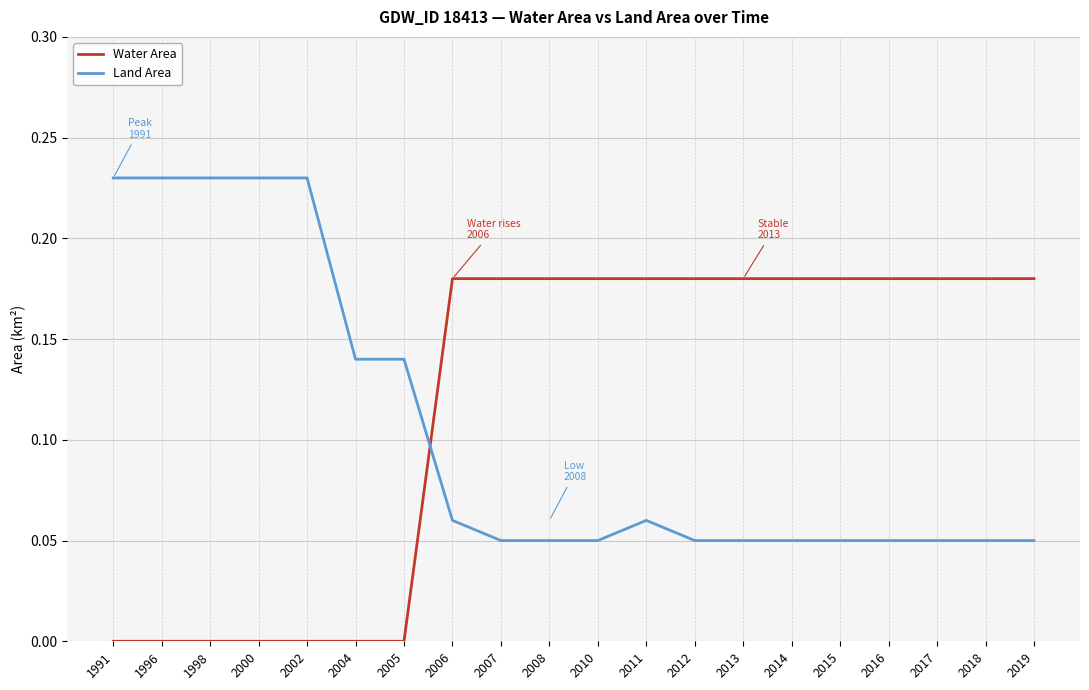

True or false: Land Area and Water Area intersect in this chart.

True